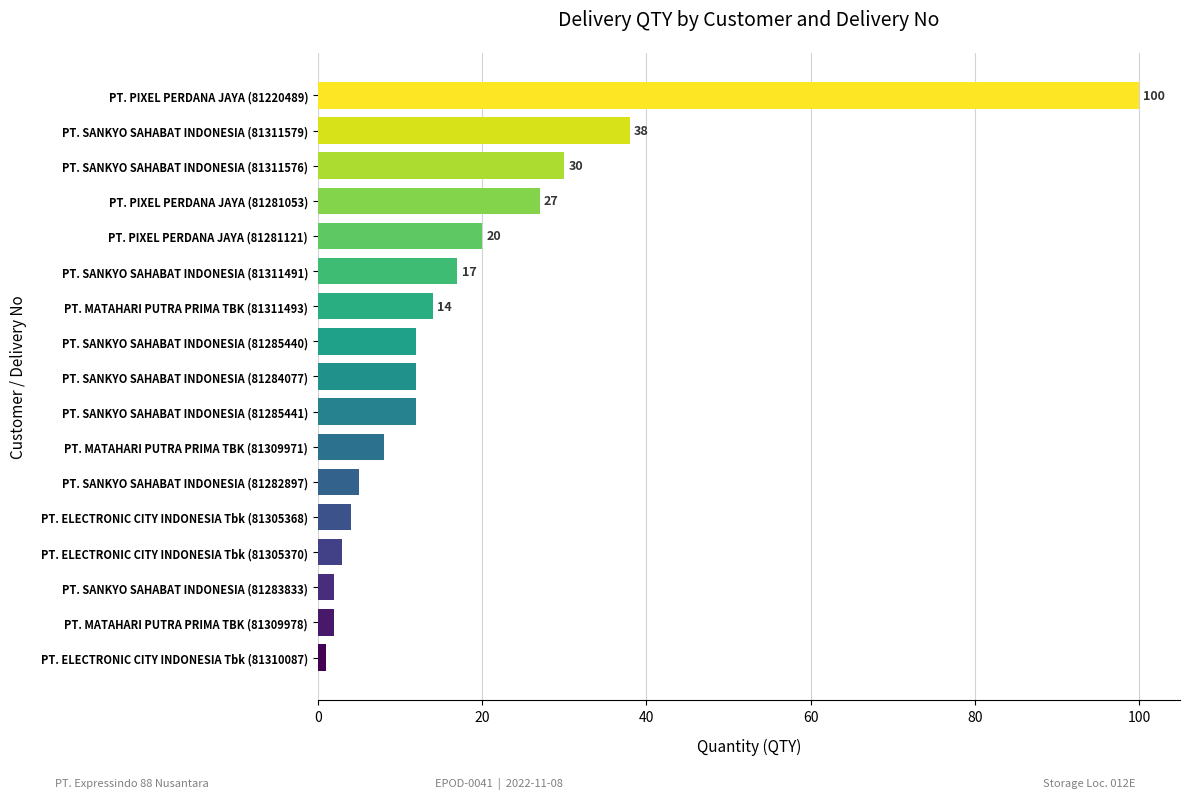

How many categories are shown in the chart?

17